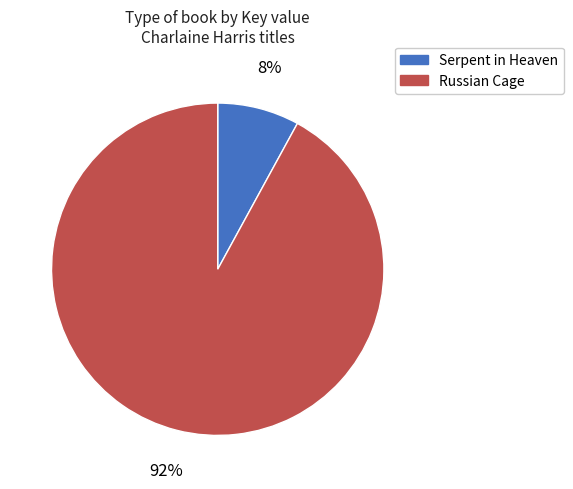

To the nearest percent, what is the combined percentage of Russian Cage and Serpent in Heaven?

100%